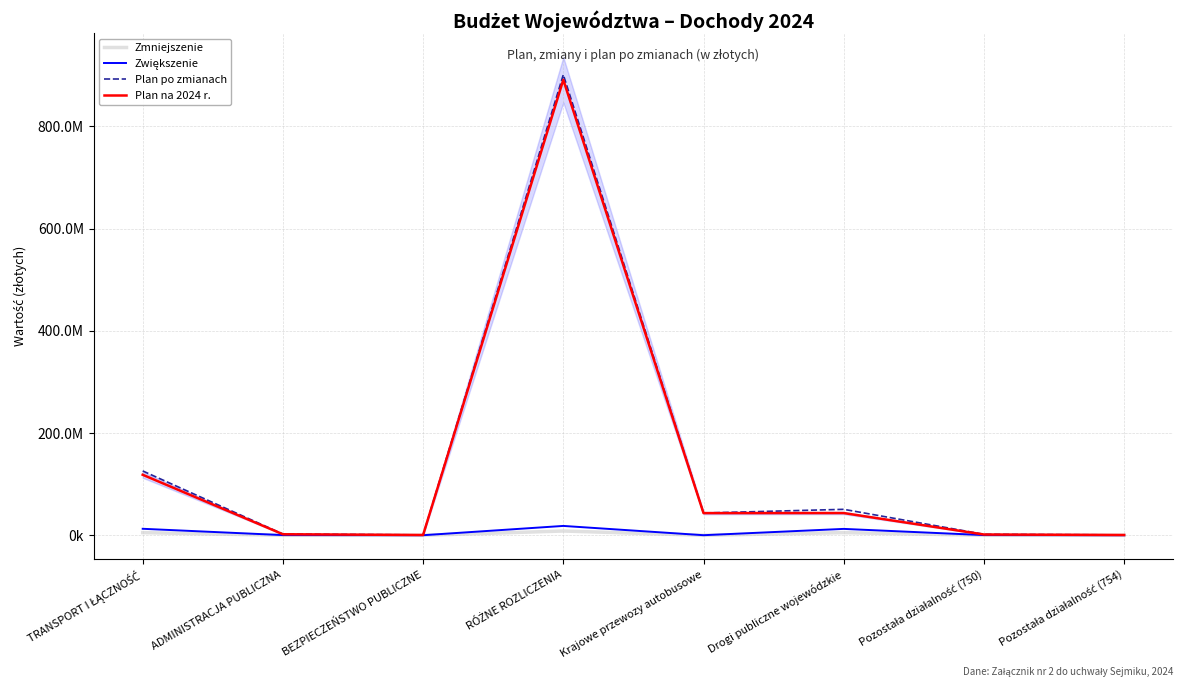

What is the approximate value of Plan po zmianach at RÓŻNE ROZLICZENIA?

900814769.0